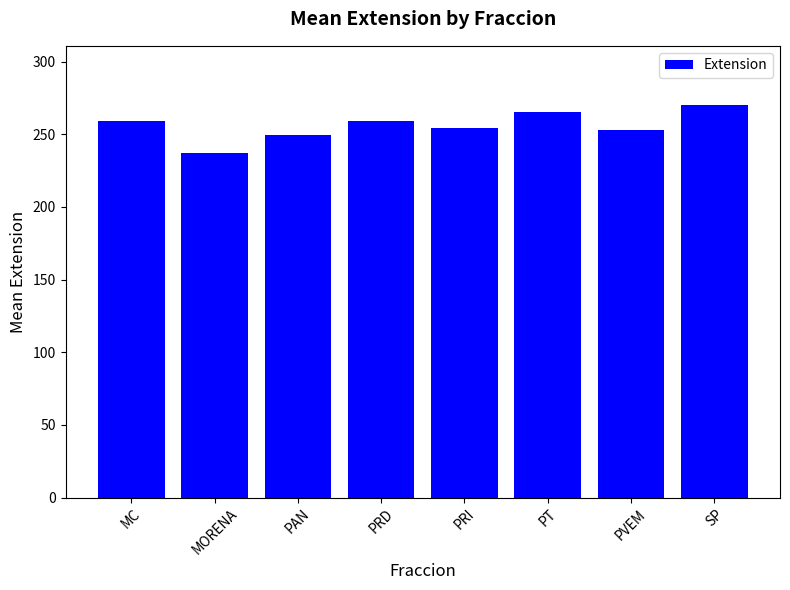

What is the label of the 8th bar from the left?

SP